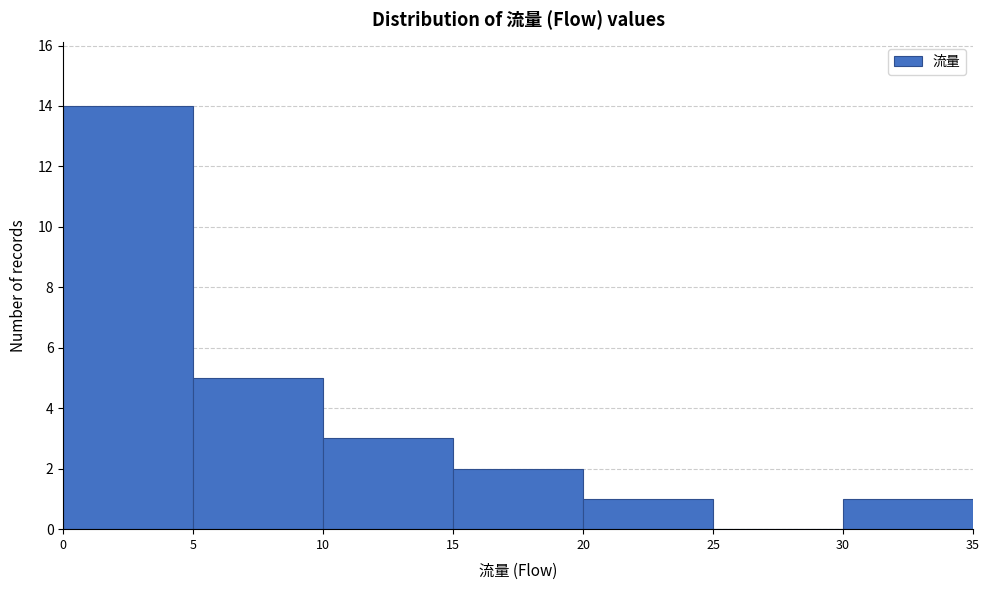

Which range on the x-axis has the tallest bar?

0 to 5